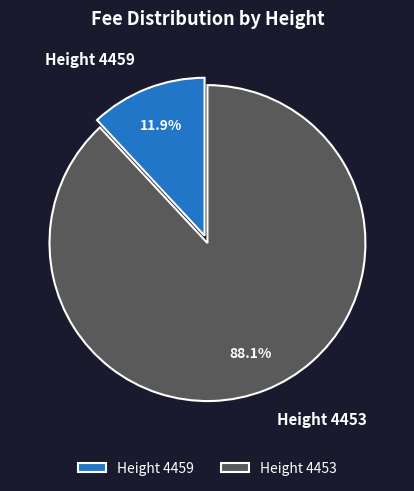

Approximately how many times larger is the value at Height 4459 compared to Height 4453?

0.1